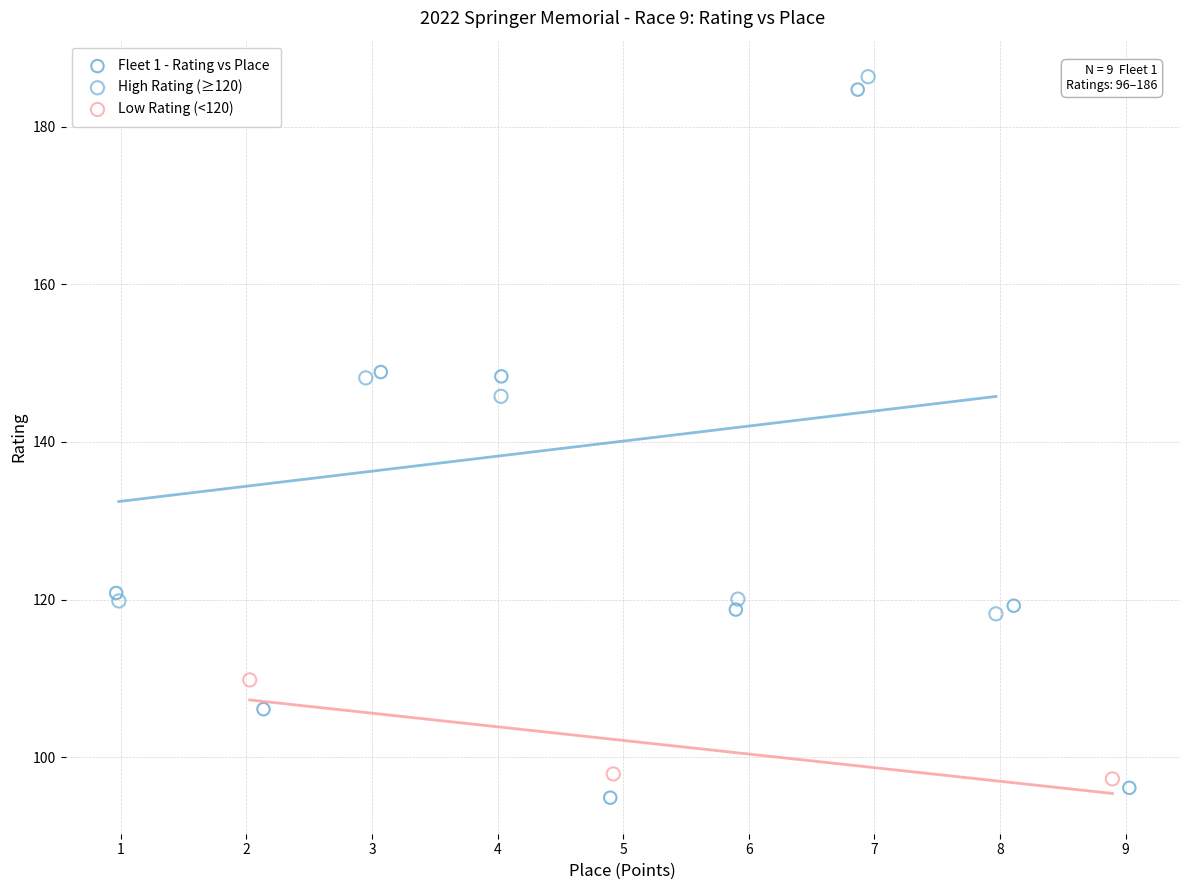

Which series has the widest spread of Y values?

Fleet 1 - Rating vs Place